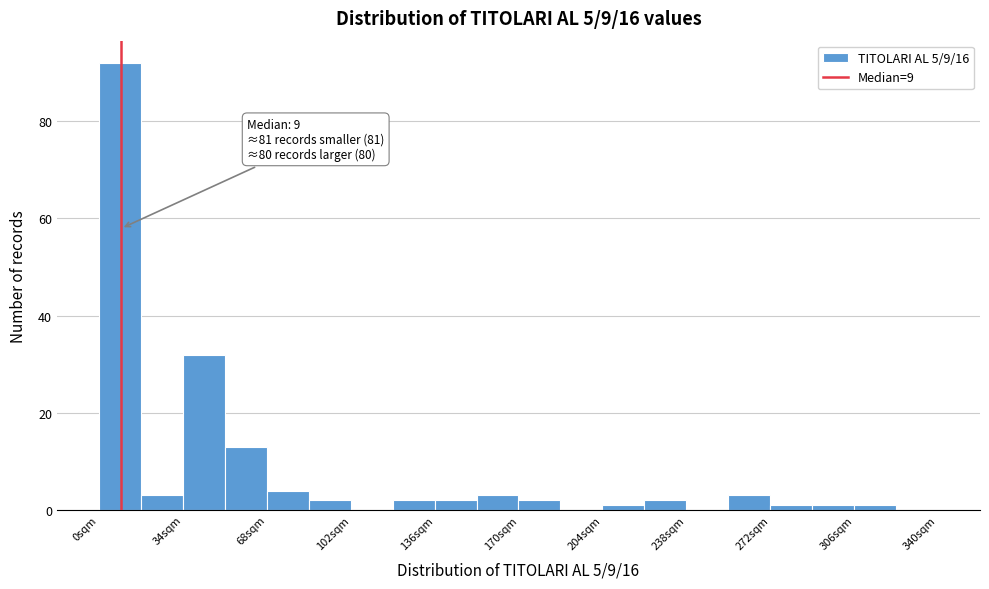

Read against the x-axis, roughly where is the centre of the tallest bar?

10